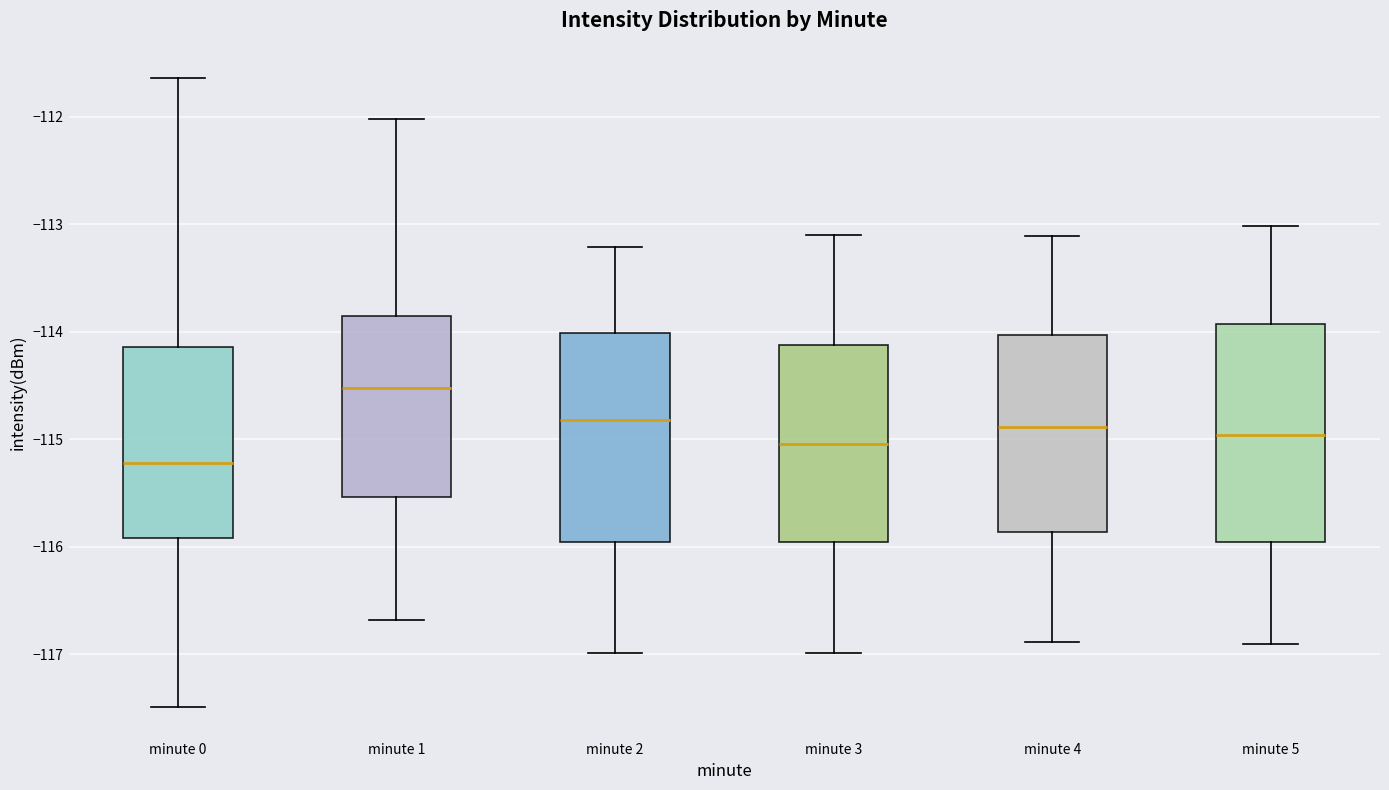

Where does the upper whisker of the box for minute 3 end on the y-axis? The values are not printed on the chart, so give them approximately, as read against the axis.

-113.1